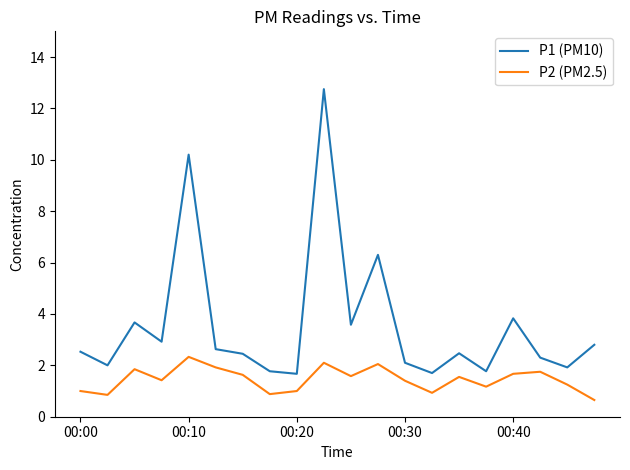

List the series in order of their overall mean, lowest first.

P2 (PM2.5), P1 (PM10)